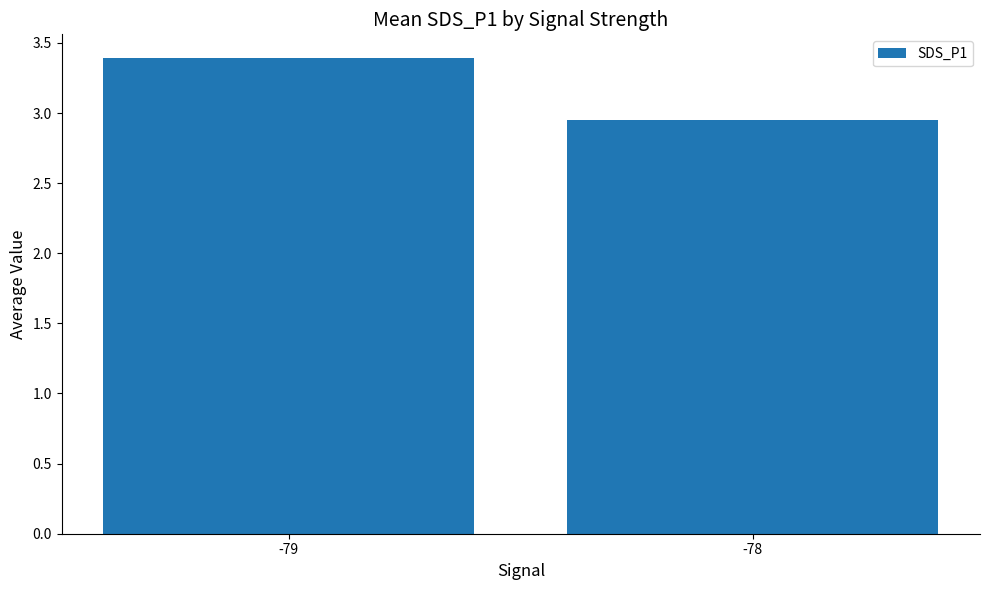

List the labels in order of value, smallest first.

-78, -79